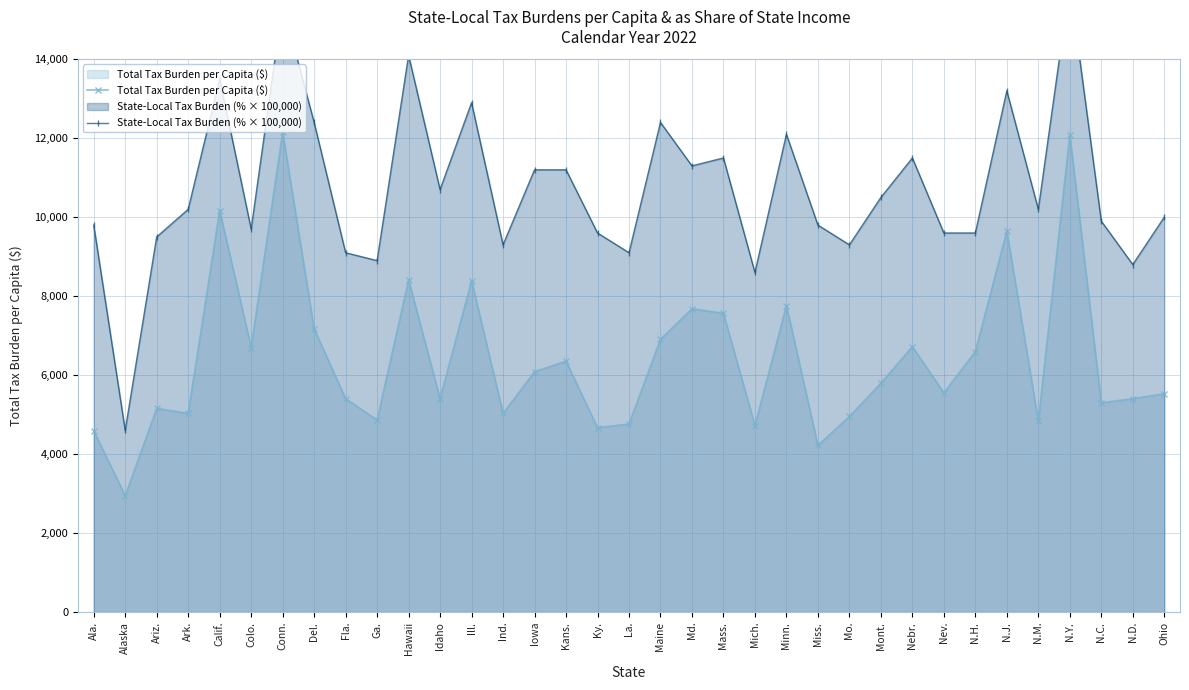

List the labels in order of Total Tax Burden per Capita ($) value, smallest first.

Alaska, Miss., Ala., Ky., Mich., La., N.M., Ga., Mo., Ind., Ark., Ariz., N.C., Idaho, N.D., Fla., Ohio, Nev., Mont., Iowa, Kans., N.H., Colo., Nebr., Maine, Del., Mass., Md., Minn., Ill., Hawaii, N.J., Calif., N.Y., Conn.